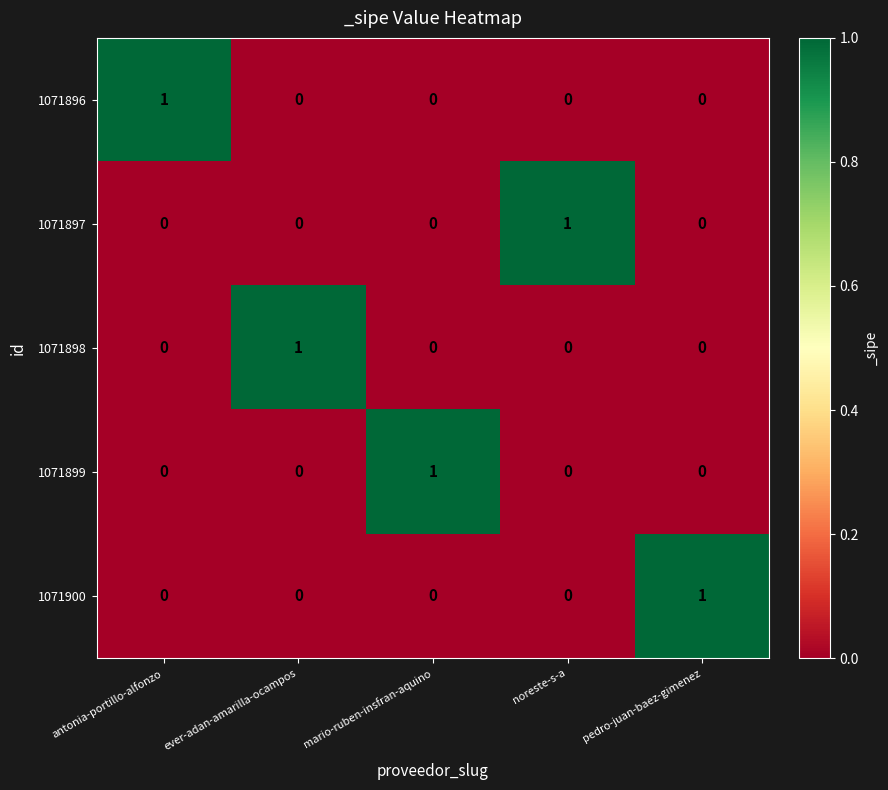

The value of 1071896 at ever-adan-amarilla-ocampos is 0. True or false?

True